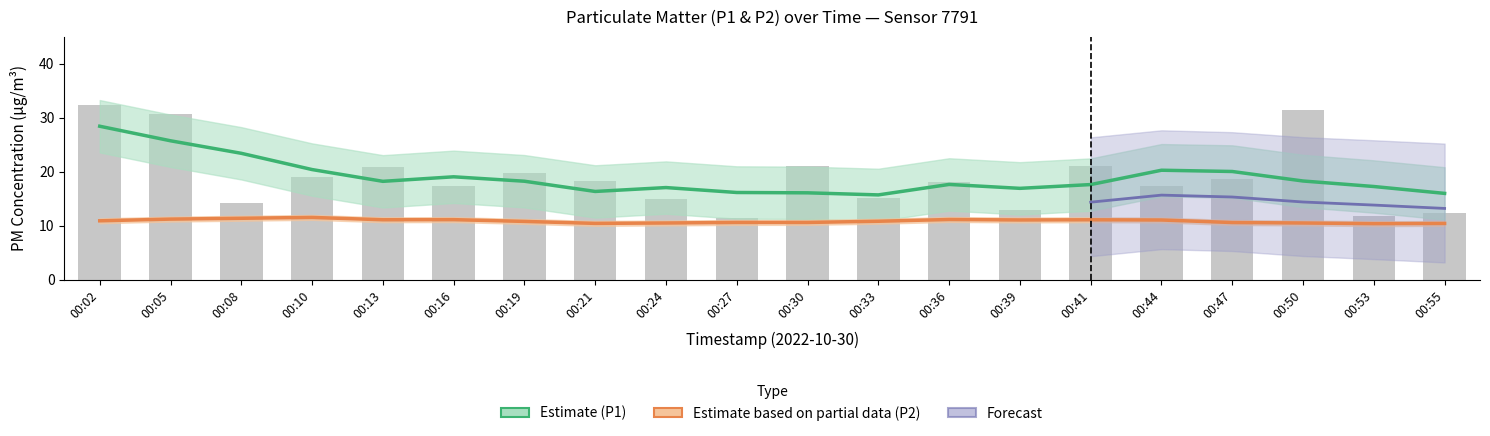

Reading right to left, transcribe all the data shown in this chart.

12.3	11.8	31.4	18.7	17.4	21.1	13.0	18.1	15.2	21.0	11.4	14.9	18.4	19.7	17.4	20.9	19.0	14.2	30.6	32.5